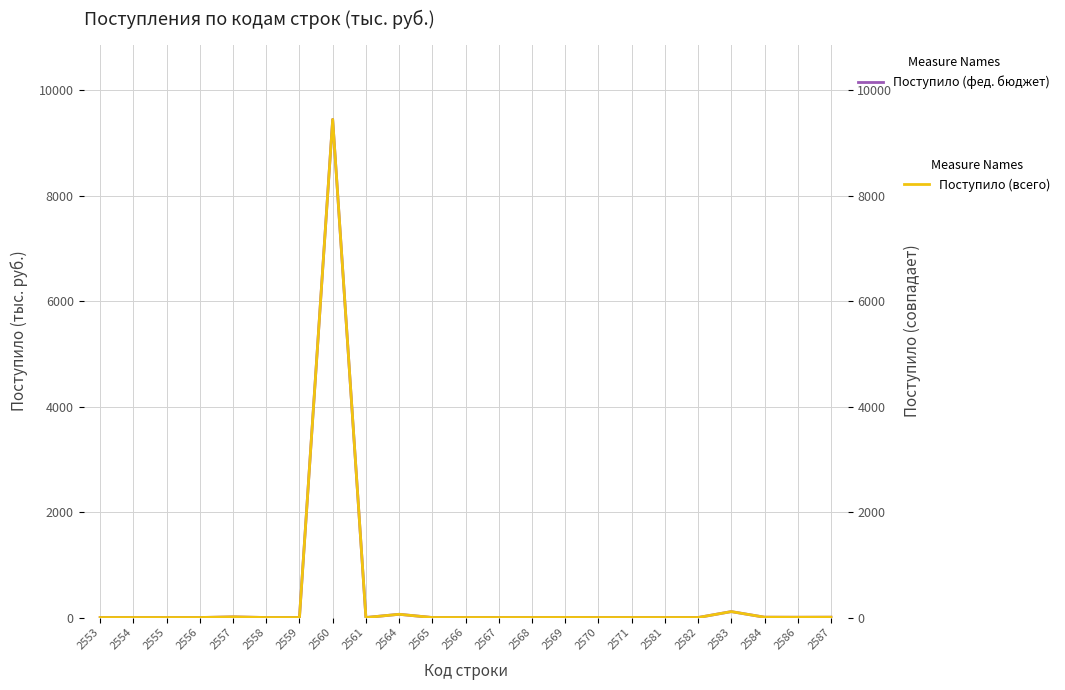

In Поступило (всего), how many points are lower than both neighbors (excluding endpoints)?

2